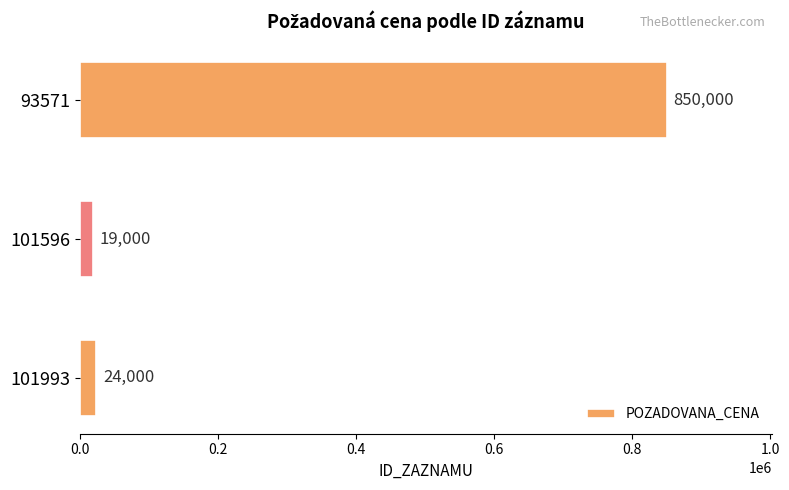

Reading bottom to top, transcribe all the data shown in this chart.

24000	19000	850000